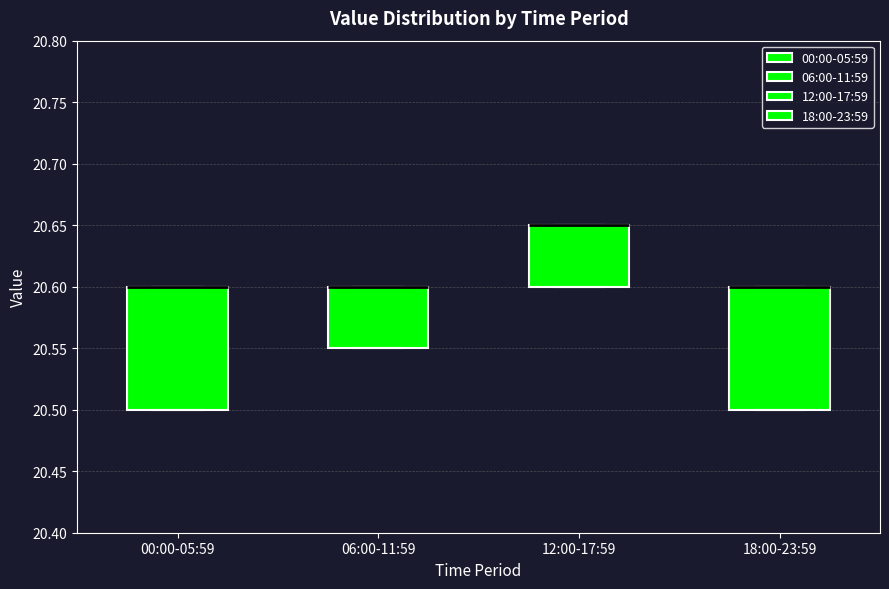

Reading left to right, read every box against the y-axis: the position of its median line, the range the box covers, and the ends of its whiskers. The values are not printed on the chart, so give them approximately, as read against the axis.

00:00-05:59: median 20.60 (drawn on the box's upper edge), box 20.50 to 20.60, whiskers 20.50 to 20.60
06:00-11:59: median 20.60 (drawn on the box's upper edge), box 20.55 to 20.60, whiskers 20.55 to 20.60
12:00-17:59: median 20.65 (drawn on the box's upper edge), box 20.60 to 20.65, whiskers 20.60 to 20.65
18:00-23:59: median 20.60 (drawn on the box's upper edge), box 20.50 to 20.60, whiskers 20.50 to 20.60